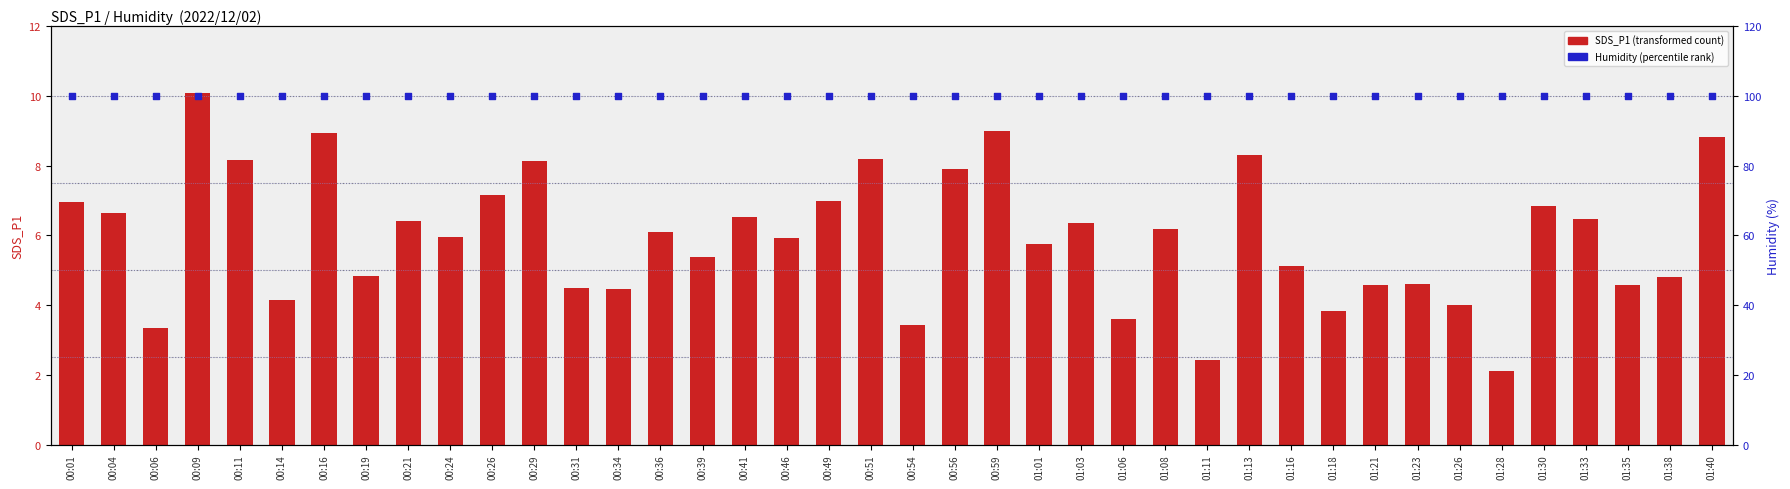

What is the total value across all series at 00:11?

108.1